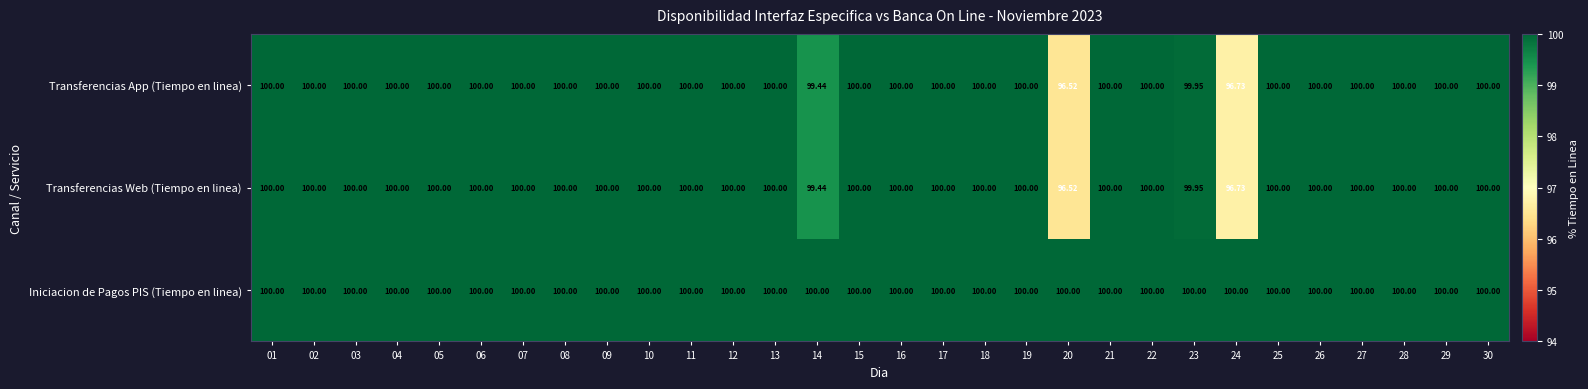

Which series has the largest total across all categories?

Iniciacion de Pagos PIS (Tiempo en linea)